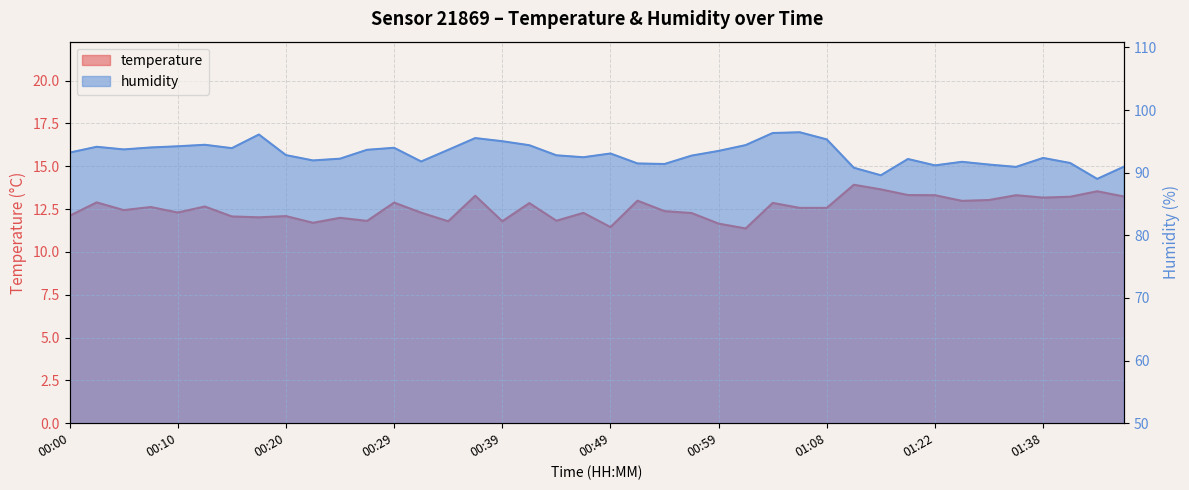

What is the sum of all temperature values?

502.5